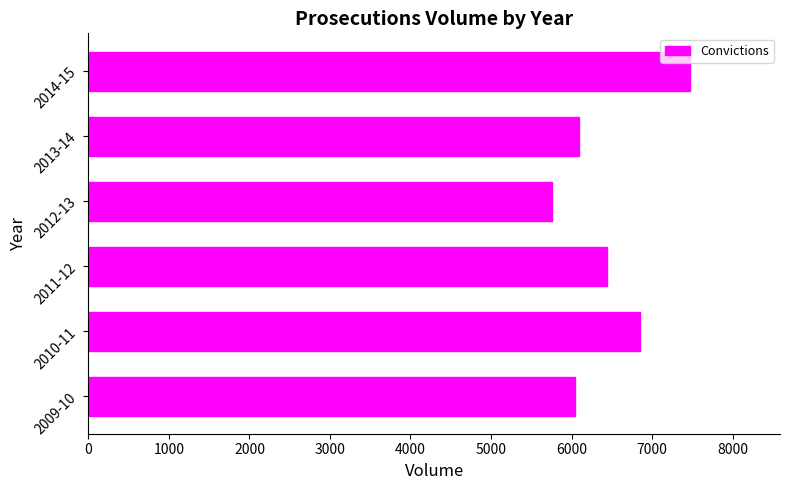

Is it true that the value at 2012-13 is 10067?

False